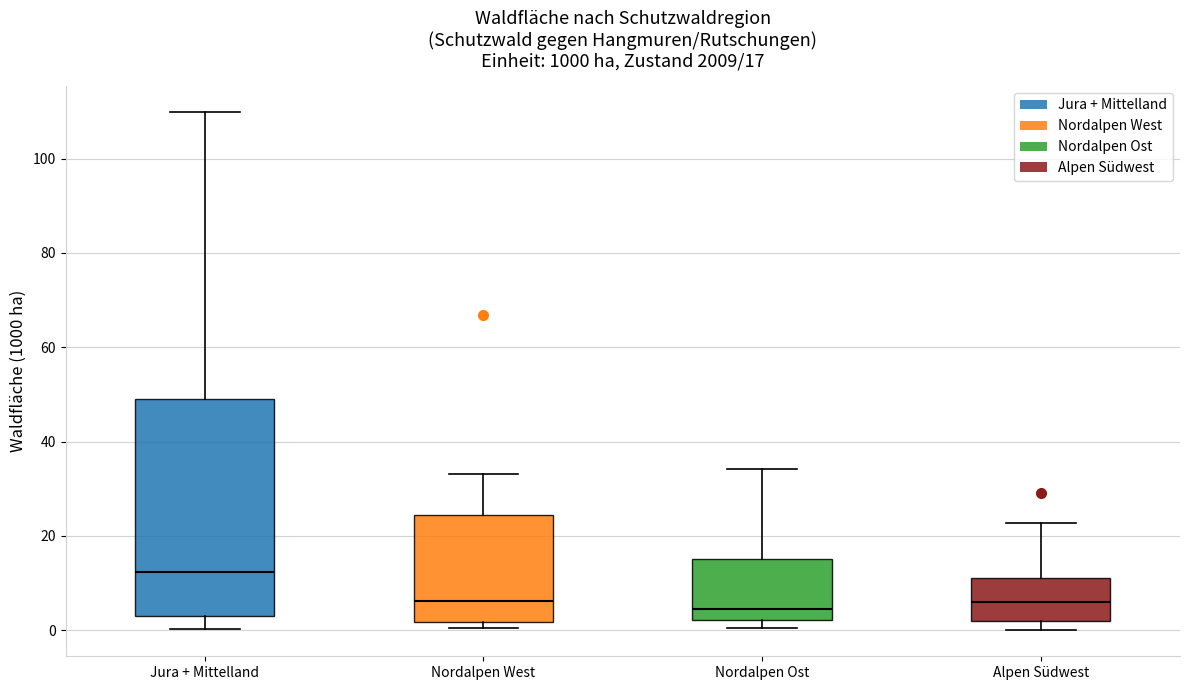

Which box is the tallest, from its lower edge to its upper edge?

Jura + Mittelland